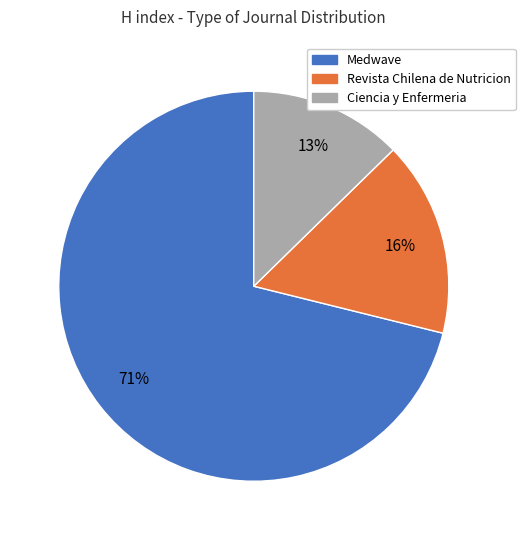

Is there a majority slice in this chart?

Yes